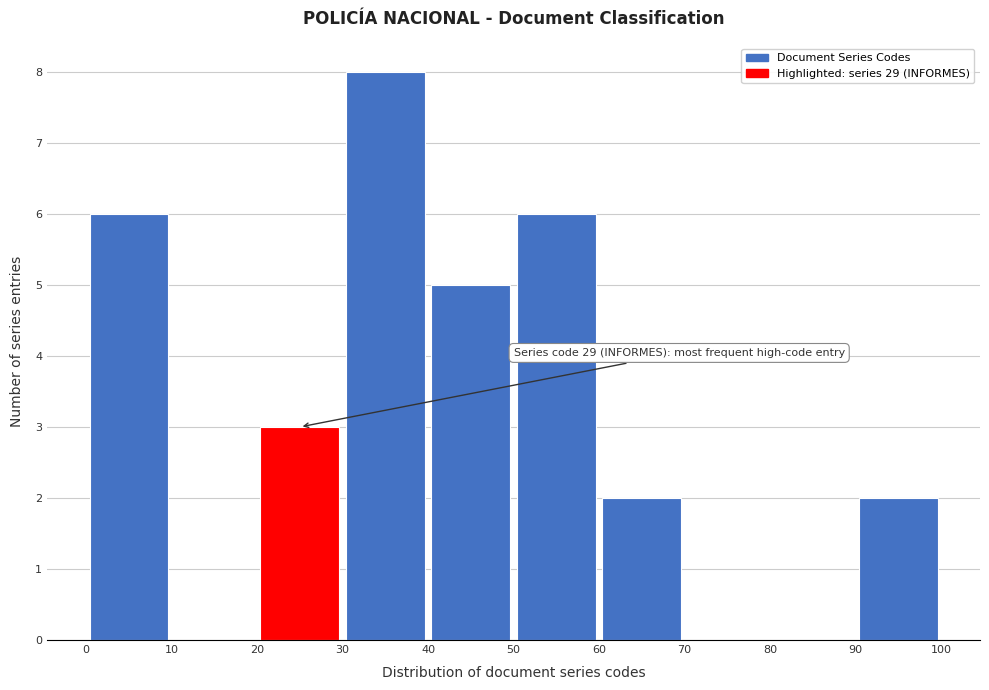

Which range on the x-axis has the tallest bar?

30 to 40